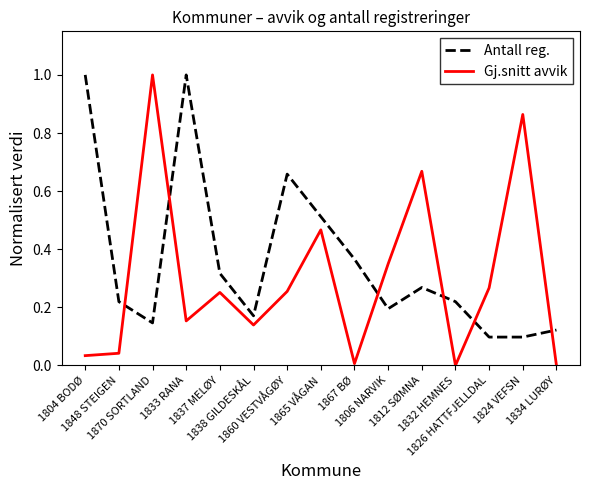

After their last crossing, which series has the higher values: Antall reg. or Gj.snitt avvik?

Antall reg.